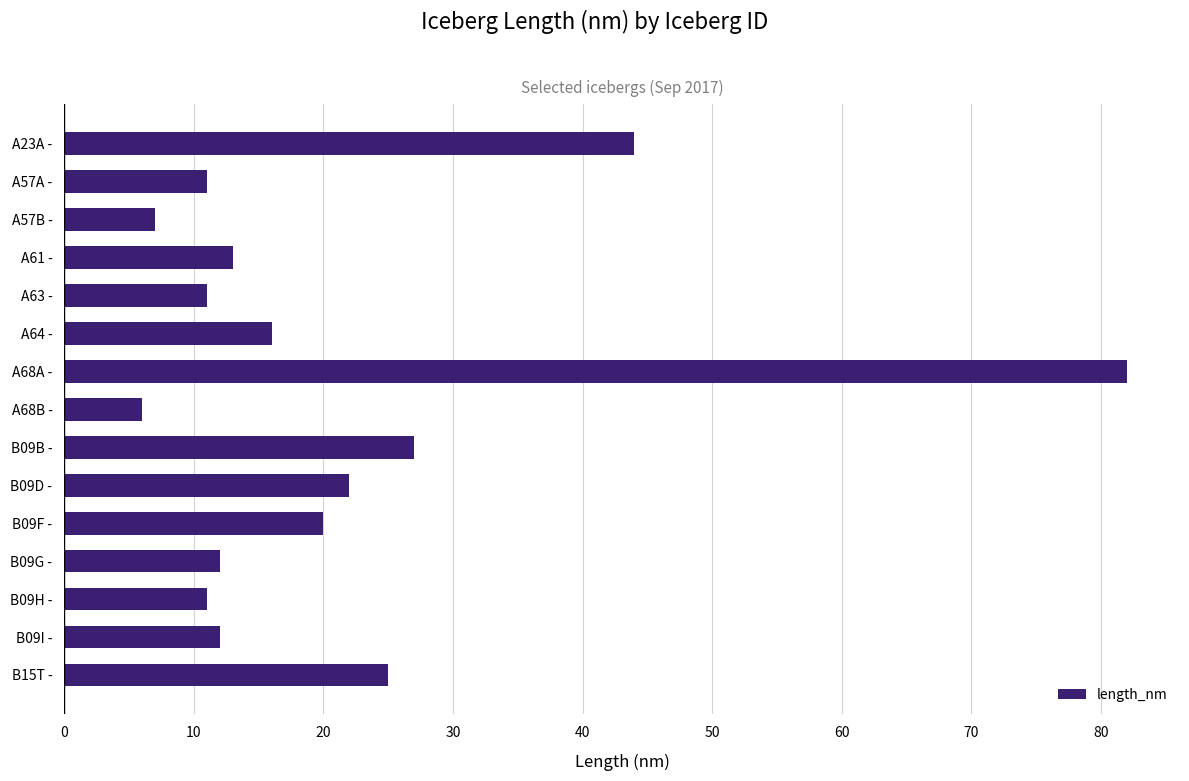

What is the average value?

21